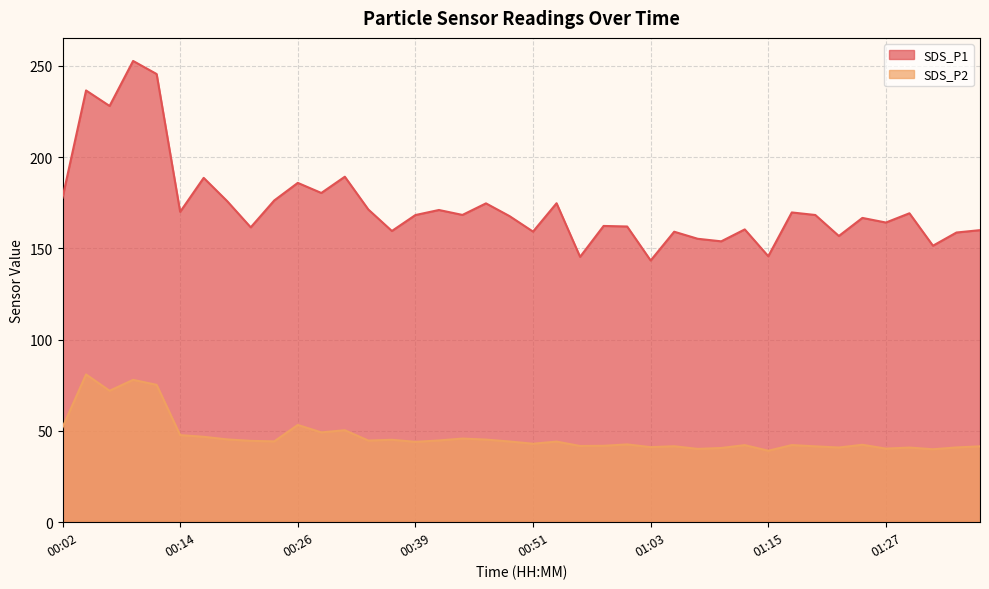

Does the chart display data point markers on the line(s)?

No